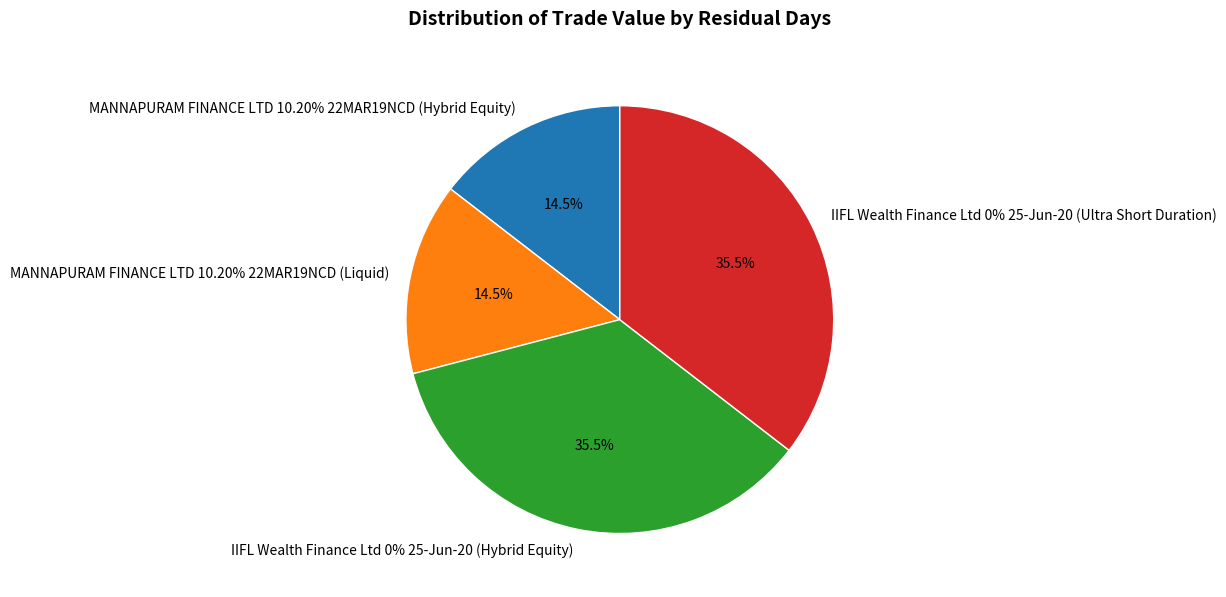

Does MANNAPURAM FINANCE LTD 10.20% 22MAR19NCD (Hybrid Equity) account for over 50% of the chart?

No